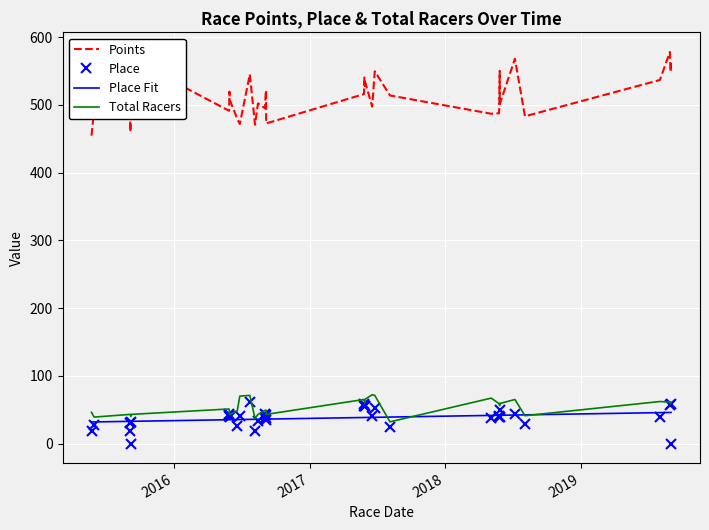

Reading left to right, what are all the values shown in this chart?

Points: 454.3	491.6	481.4	459.9	505.8	567.1	491.1	516.1	519.4	507.1	479.3	471.6	545.0	470.5	502.0	494.8	507.7	519.4	521.3	472.4	515.8	540.3	527.6	535.7	497.3	549.4	513.7	486.7	487.4	499.6	550.0	500.8	567.9	482.9	536.5	578.0	548.5	564.8
Place: 19.0	27.0	31.0	19.0	32.0	0.0	40.0	44.0	42.0	39.0	26.0	40.0	61.0	19.0	33.0	37.0	44.0	42.0	38.0	34.0	55.0	58.0	56.0	55.0	40.0	53.0	24.0	37.0	39.0	40.0	49.0	39.0	43.0	29.0	39.0	57.0	59.0	0.0
Place Fit: 31.8	31.9	32.7	32.7	32.7	32.8	35.1	35.1	35.1	35.2	35.3	35.4	35.6	35.8	35.8	36.0	36.0	36.0	36.0	36.0	38.4	38.4	38.4	38.4	38.6	38.7	39.0	41.5	41.7	41.7	41.7	41.7	42.1	42.3	45.6	45.8	45.8	45.9
Total Racers: 46.0	39.0	43.0	42.0	40.0	43.0	51.0	47.0	43.0	43.0	48.0	70.0	71.0	37.0	43.0	49.0	49.0	48.0	49.0	43.0	65.0	64.0	60.0	65.0	72.0	71.0	32.0	67.0	59.0	59.0	56.0	59.0	65.0	41.0	62.0	61.0	59.0	61.0